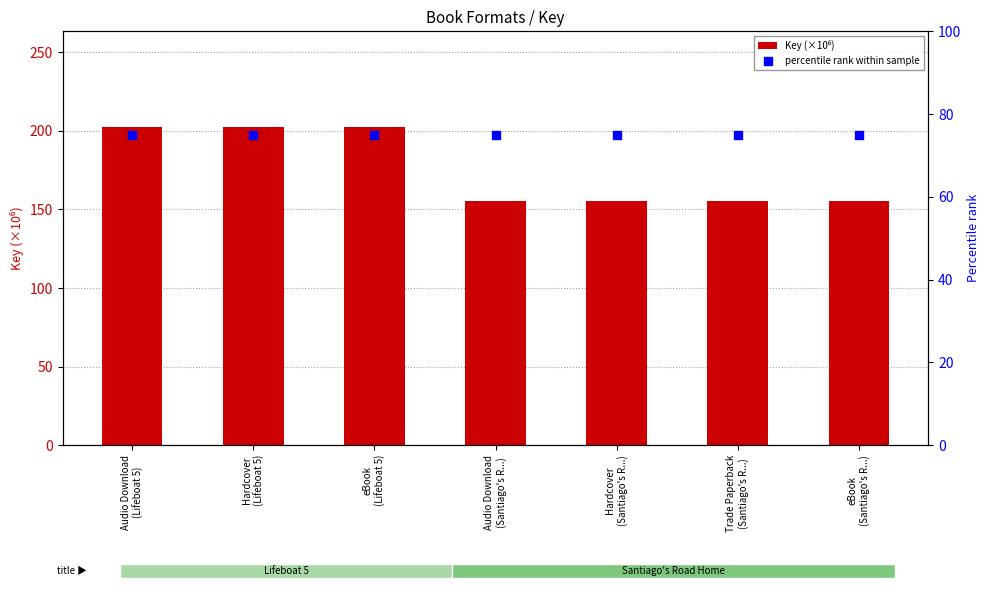

Which series contains the highest Y value?

Key (×10⁶)